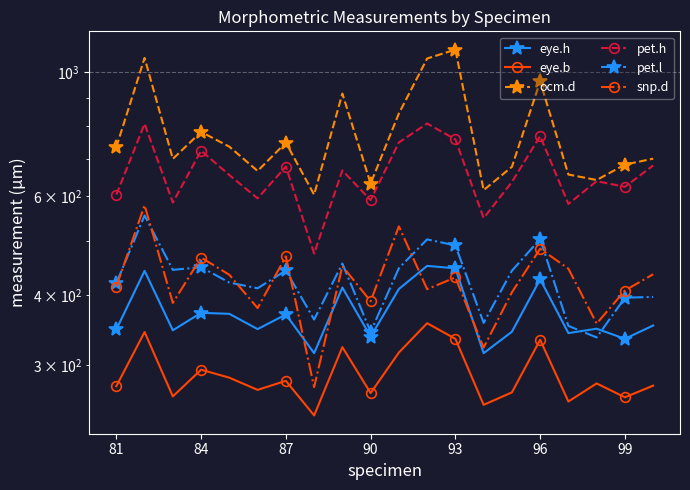

What is the sum of the ocm.d values at 10 and 8?

1757.9